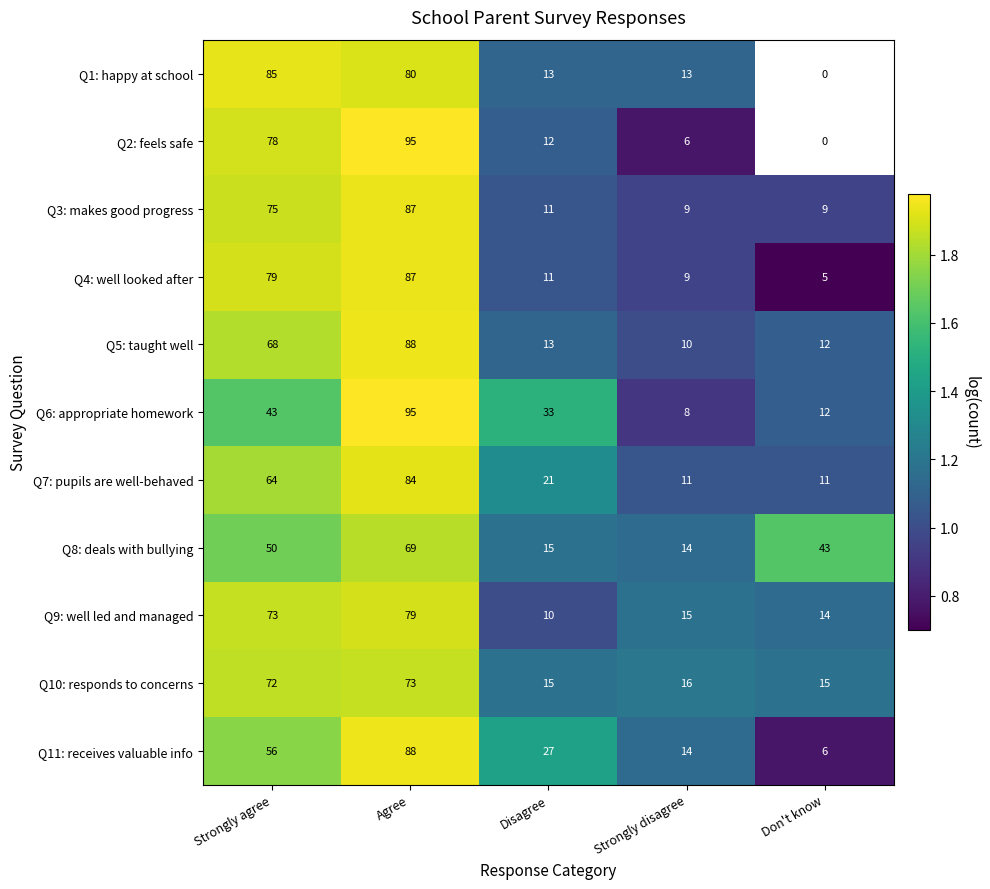

Between Disagree and Strongly agree, which is larger?

Strongly agree